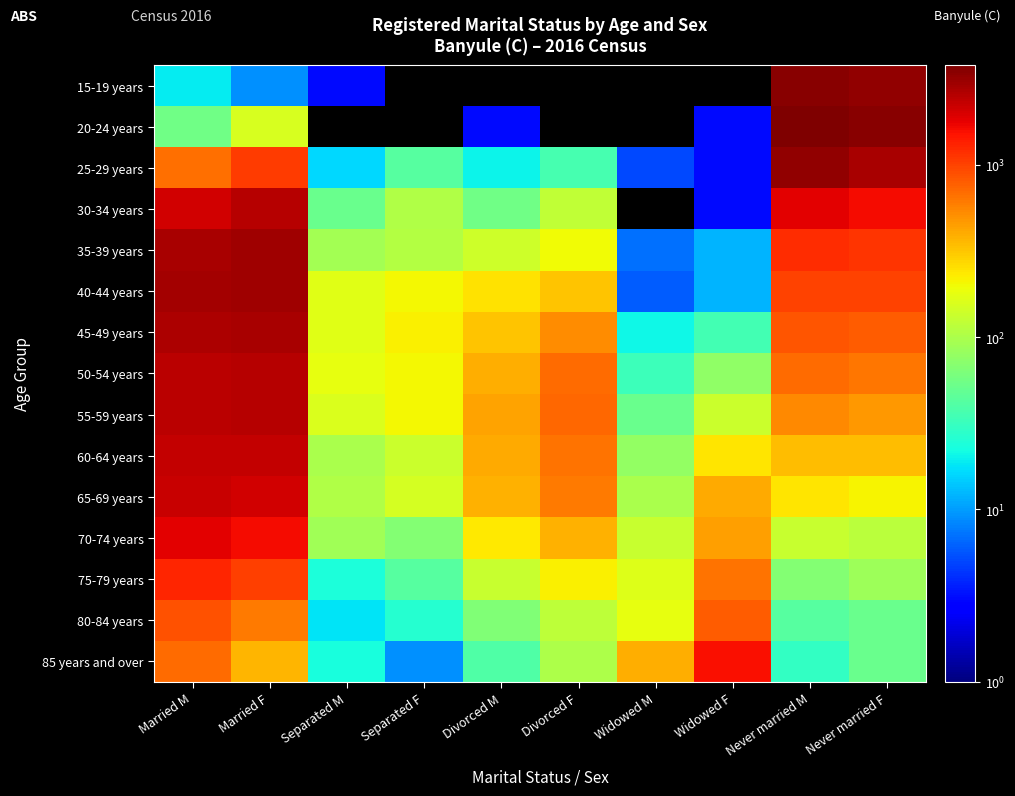

Reading left to right, extract all data points from this chart.

15-19 years: Married M=19	Married F=9	Separated M=3	Separated F=0	Divorced M=0	Divorced F=0	Widowed M=0	Widowed F=0	Never married M=3504	Never married F=3303
20-24 years: Married M=54	Married F=155	Separated M=0	Separated F=0	Divorced M=3	Divorced F=0	Widowed M=0	Widowed F=3	Never married M=3771	Never married F=3426
25-29 years: Married M=674	Married F=1073	Separated M=16	Separated F=42	Divorced M=20	Divorced F=36	Widowed M=5	Widowed F=3	Never married M=3243	Never married F=2775
30-34 years: Married M=2110	Married F=2510	Separated M=52	Separated F=103	Divorced M=55	Divorced F=123	Widowed M=0	Widowed F=3	Never married M=1800	Never married F=1609
35-39 years: Married M=2740	Married F=2977	Separated M=92	Separated F=109	Divorced M=139	Divorced F=198	Widowed M=7	Widowed F=12	Never married M=1203	Never married F=1116
40-44 years: Married M=2891	Married F=2934	Separated M=167	Separated F=206	Divorced M=245	Divorced F=325	Widowed M=6	Widowed F=12	Never married M=990	Never married F=994
45-49 years: Married M=2687	Married F=2741	Separated M=168	Separated F=219	Divorced M=326	Divorced F=524	Widowed M=21	Widowed F=35	Never married M=857	Never married F=797
50-54 years: Married M=2415	Married F=2523	Separated M=181	Separated F=202	Divorced M=393	Divorced F=693	Widowed M=33	Widowed F=75	Never married M=700	Never married F=634
55-59 years: Married M=2447	Married F=2489	Separated M=161	Separated F=202	Divorced M=429	Divorced F=730	Widowed M=51	Widowed F=135	Never married M=546	Never married F=469
60-64 years: Married M=2287	Married F=2285	Separated M=97	Separated F=137	Divorced M=406	Divorced F=659	Widowed M=78	Widowed F=243	Never married M=344	Never married F=346
65-69 years: Married M=2253	Married F=2110	Separated M=103	Separated F=150	Divorced M=373	Divorced F=607	Widowed M=98	Widowed F=404	Never married M=239	Never married F=213
70-74 years: Married M=1816	Married F=1583	Separated M=90	Separated F=66	Divorced M=231	Divorced F=376	Widowed M=129	Widowed F=443	Never married M=131	Never married F=114
75-79 years: Married M=1278	Married F=1024	Separated M=24	Separated F=43	Divorced M=131	Divorced F=216	Widowed M=163	Widowed F=656	Never married M=66	Never married F=85
80-84 years: Married M=874	Married F=620	Separated M=18	Separated F=26	Divorced M=64	Divorced F=119	Widowed M=182	Widowed F=795	Never married M=42	Never married F=52
85 years and over: Married M=700	Married F=368	Separated M=23	Separated F=9	Divorced M=40	Divorced F=102	Widowed M=396	Widowed F=1533	Never married M=30	Never married F=52